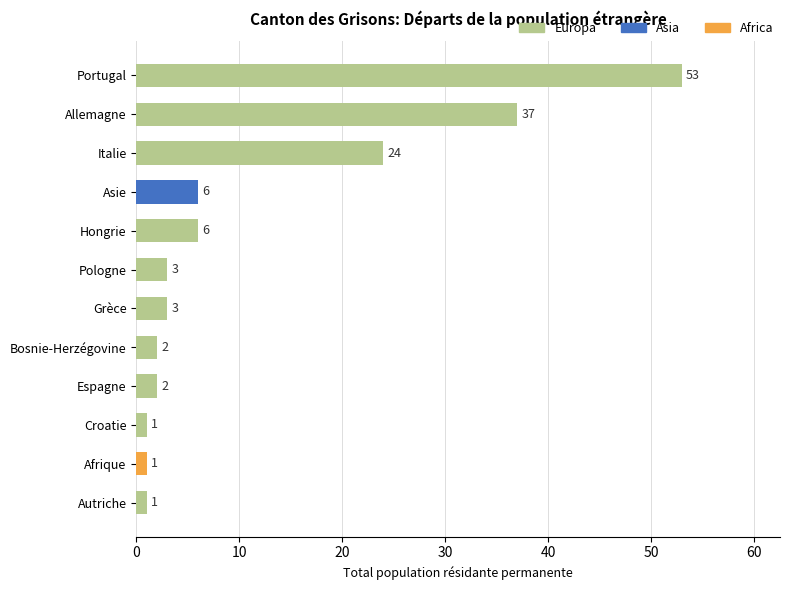

Reading bottom to top, extract all data points from this chart.

Autriche=1	Afrique=1	Croatie=1	Espagne=2	Bosnie-Herzégovine=2	Grèce=3	Pologne=3	Hongrie=6	Asie=6	Italie=24	Allemagne=37	Portugal=53